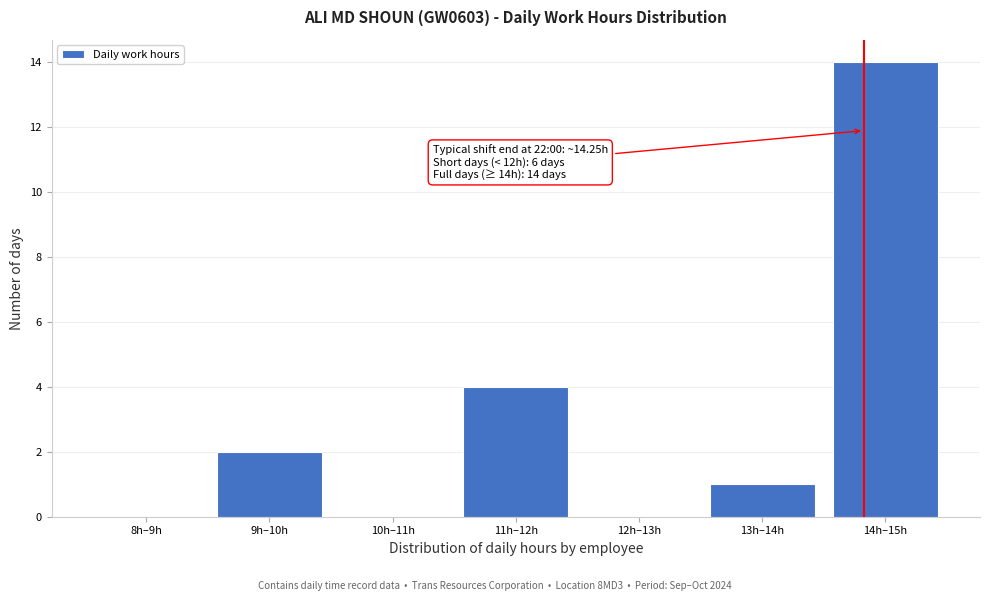

Reading left to right, list all the values displayed in this chart.

8h–9h=0	9h–10h=2	10h–11h=0	11h–12h=4	12h–13h=0	13h–14h=1	14h–15h=14